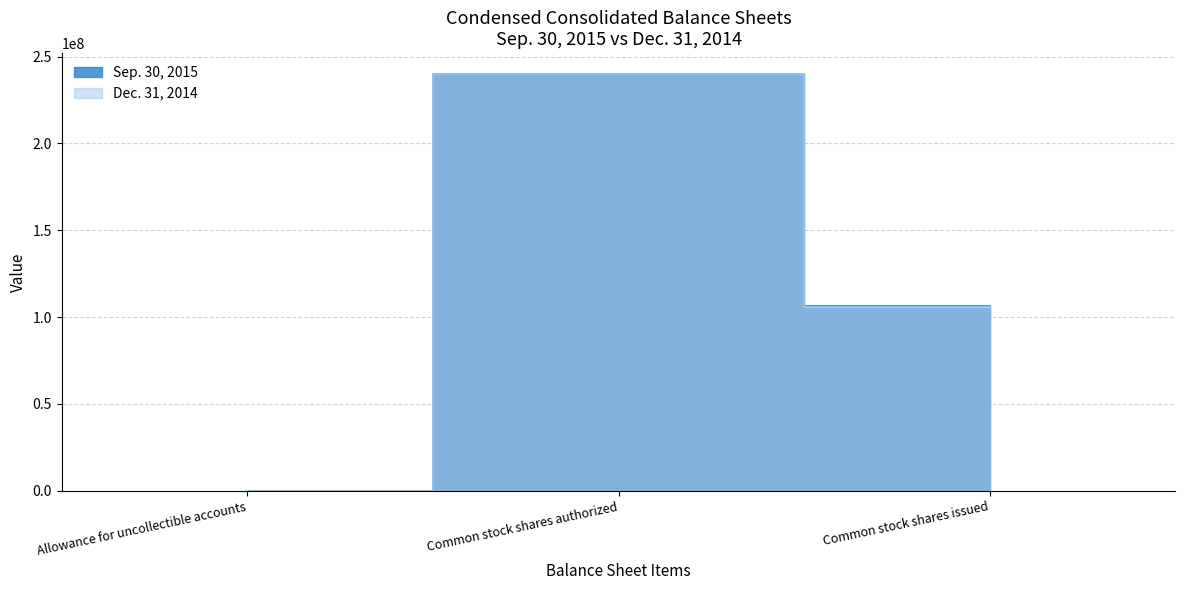

At which category is the sum across all series the highest?

Common stock shares authorized